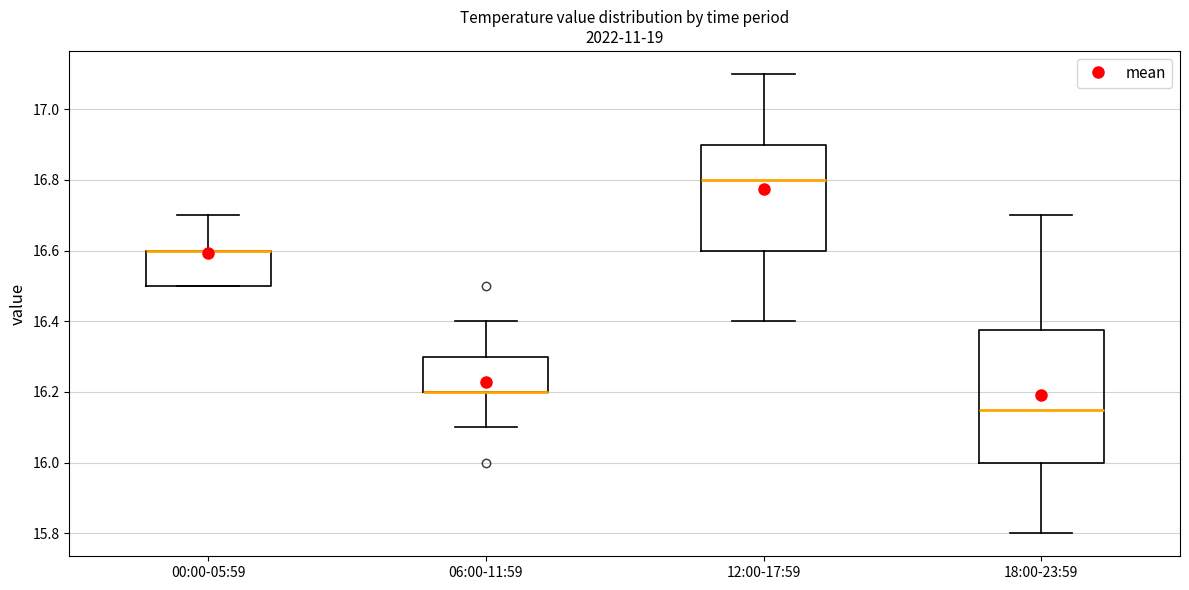

Which box is the tallest, from its lower edge to its upper edge?

18:00-23:59